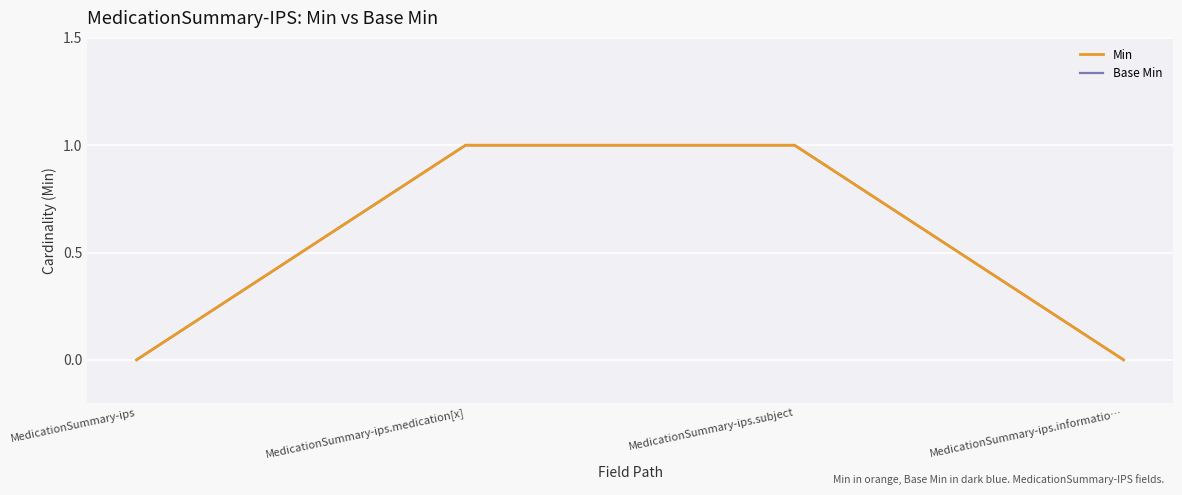

Is this an area chart (filled region under the line)?

No